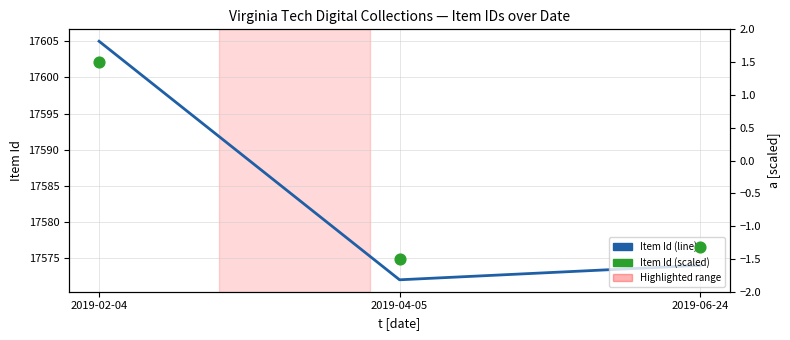

Which series has the largest Y range (max minus min)?

Item Id (line)